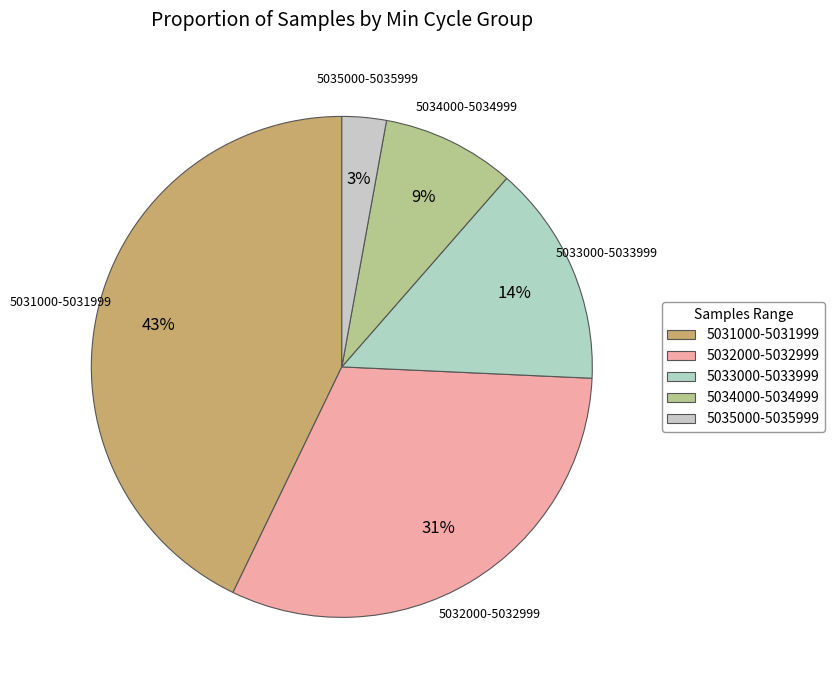

To the nearest percent, what is the average slice percentage?

20%